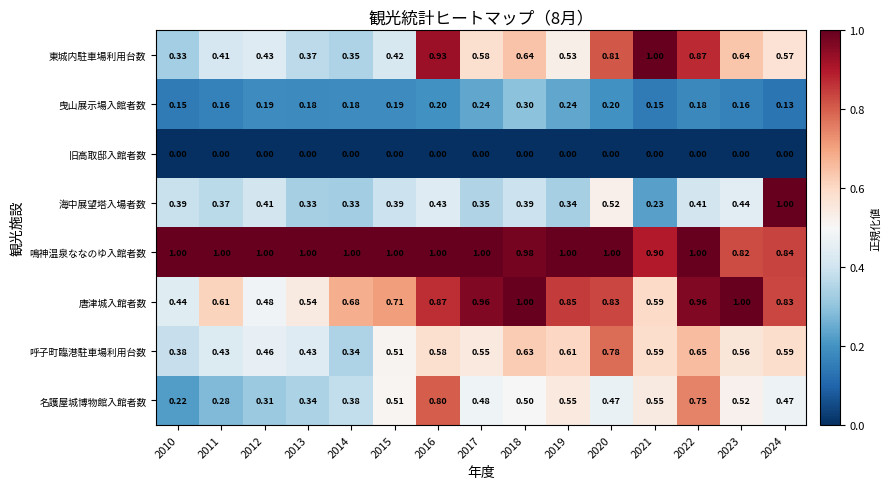

Which series has the largest range (max minus min)?

海中展望塔入場者数